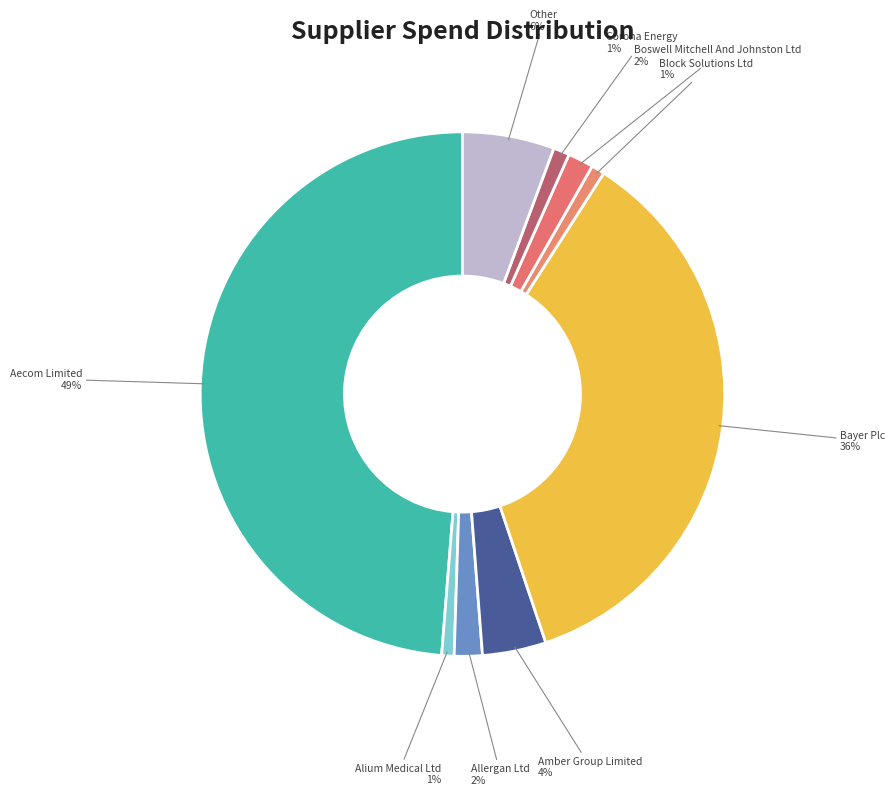

How many segments does this pie chart have?

9